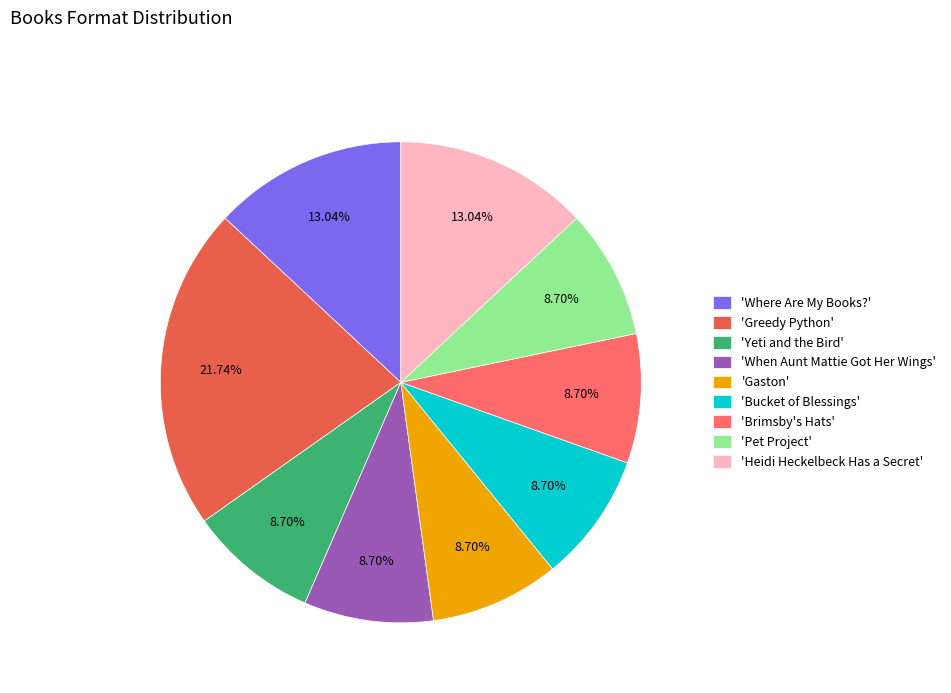

Which slice is the largest?

'Greedy Python'